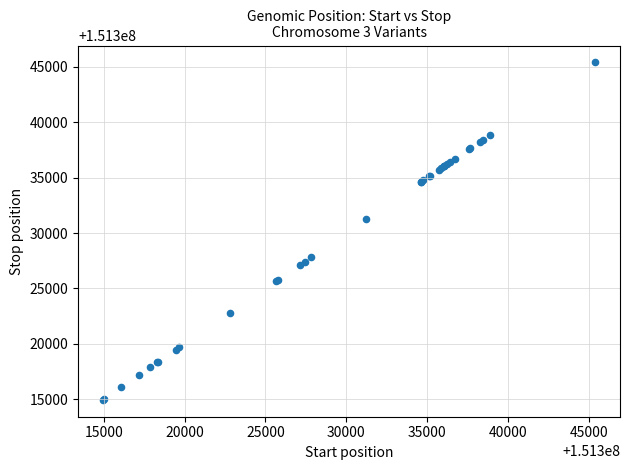

What Y value in the scatter plot is closest to 151330171?

151331243